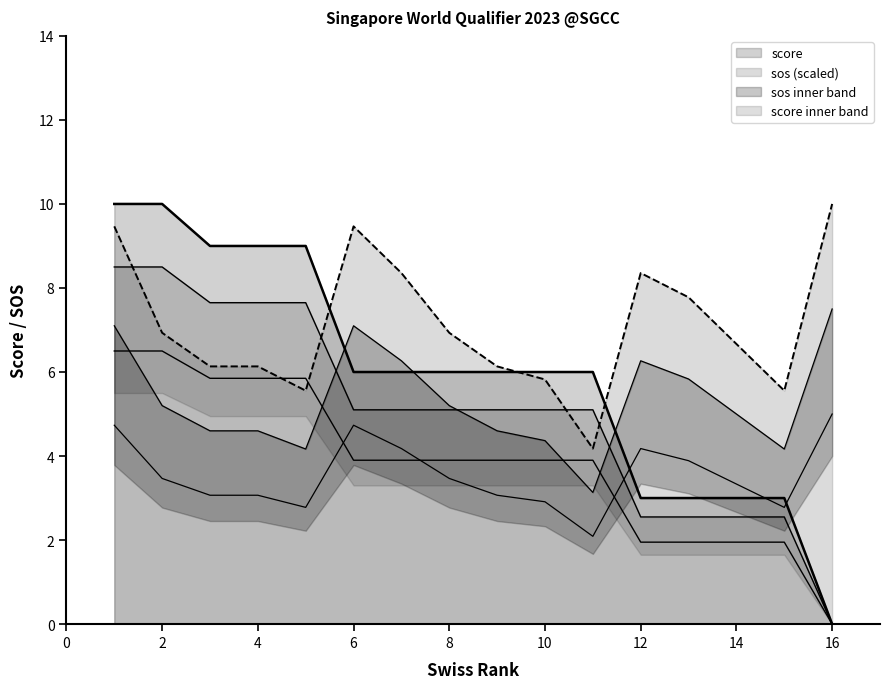

How many lines are shown in the chart?

2